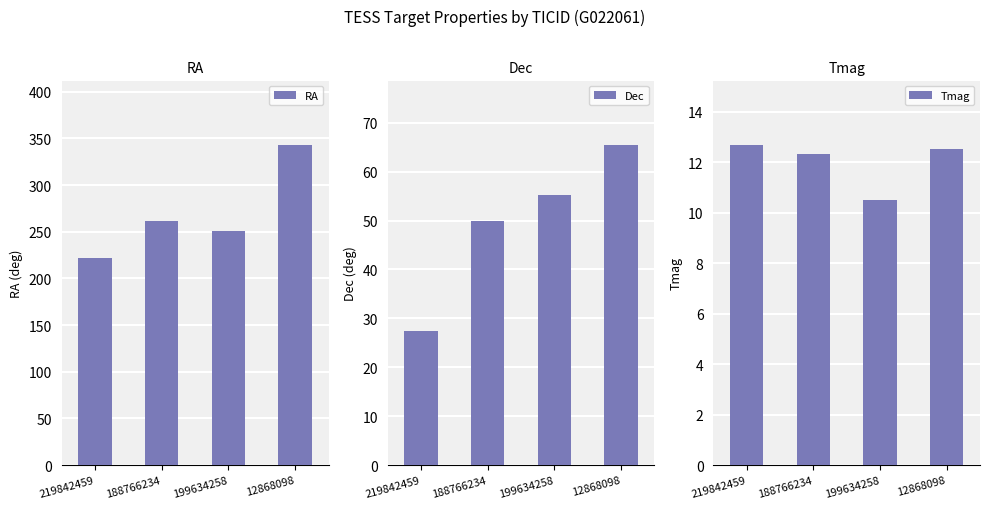

What is the difference between the maximum and minimum values in the Dec series?

38.2